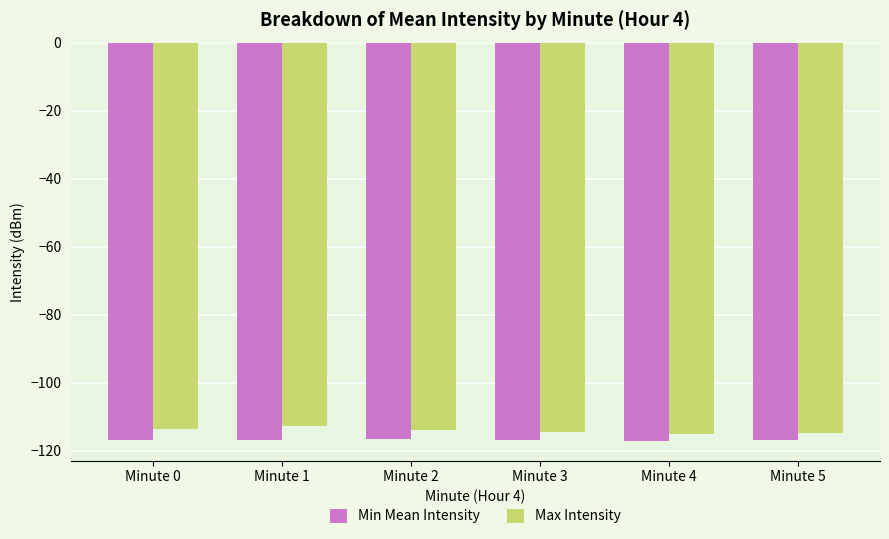

What is the average value of the Max Intensity series?

-114.1